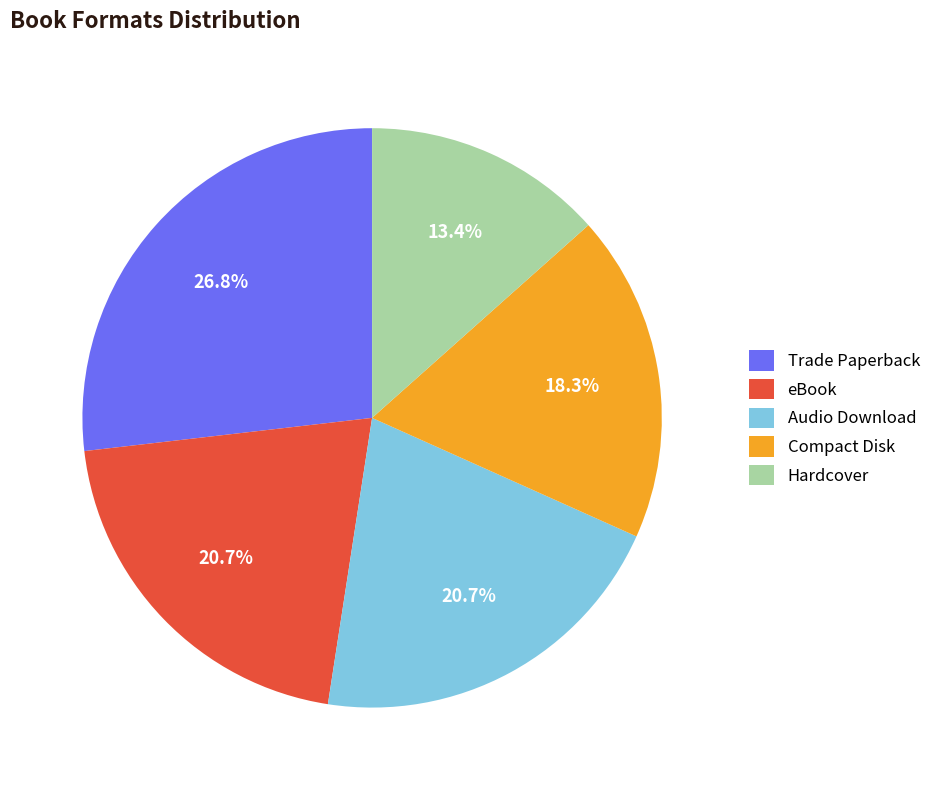

To the nearest percent, what is the combined percentage of Compact Disk and Trade Paperback?

45%